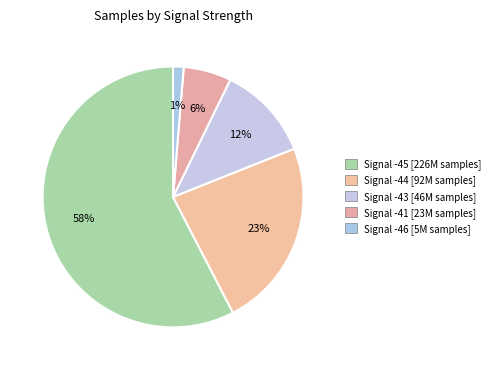

How many slices are in this pie chart?

5